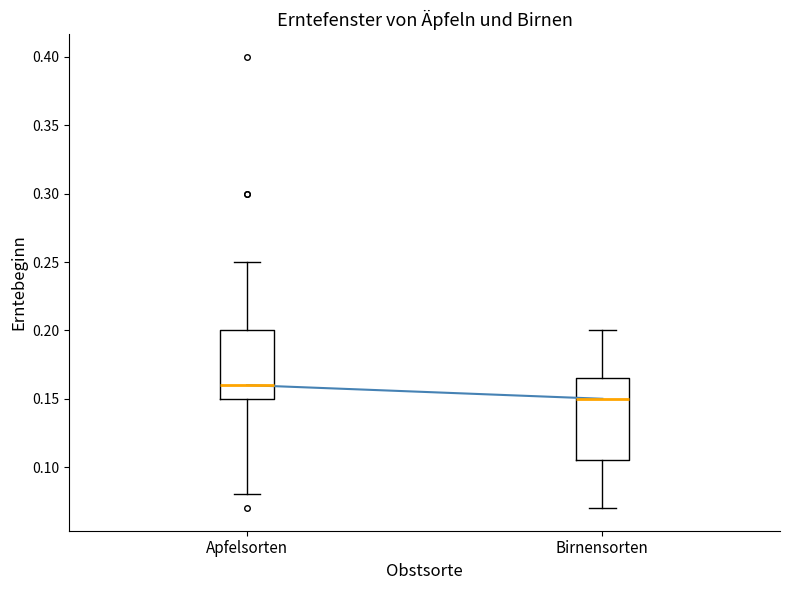

Where is the lower edge of the box for Birnensorten on the y-axis? The values are not printed on the chart, so give them approximately, as read against the axis.

0.105